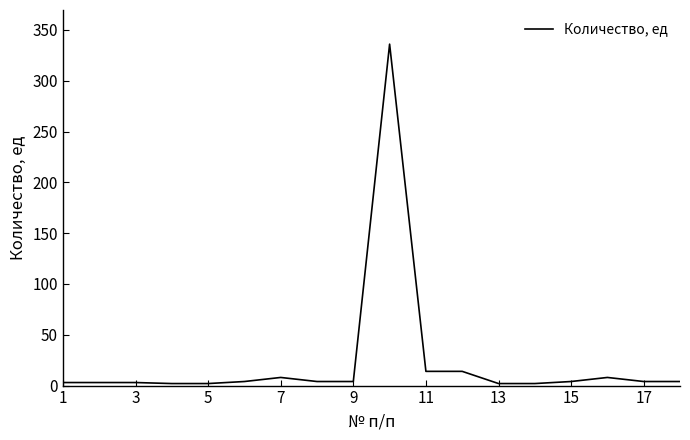

What is the difference between the maximum and minimum values?

334